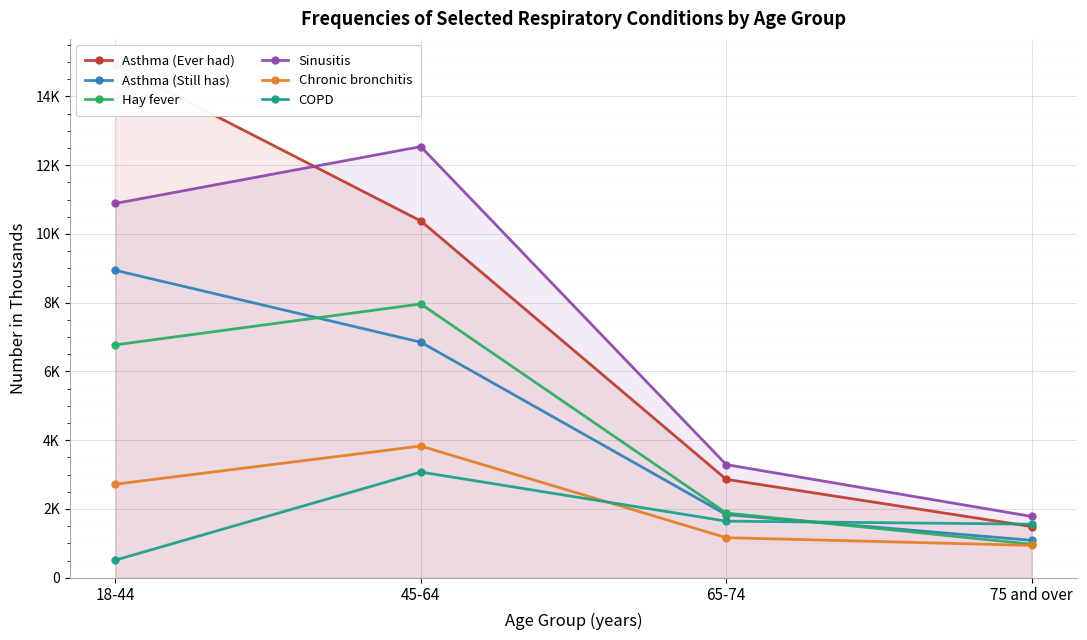

Is it true that Sinusitis equals 3291 at 65-74?

True